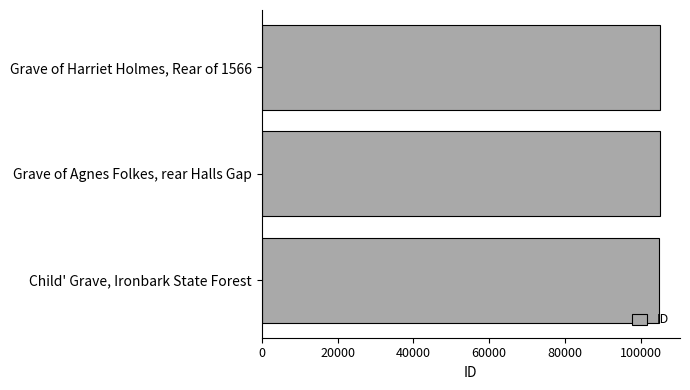

Rank the categories by value from highest to lowest.

Grave of Harriet Holmes, Rear of 1566, Grave of Agnes Folkes, rear Halls Gap, Child' Grave, Ironbark State Forest